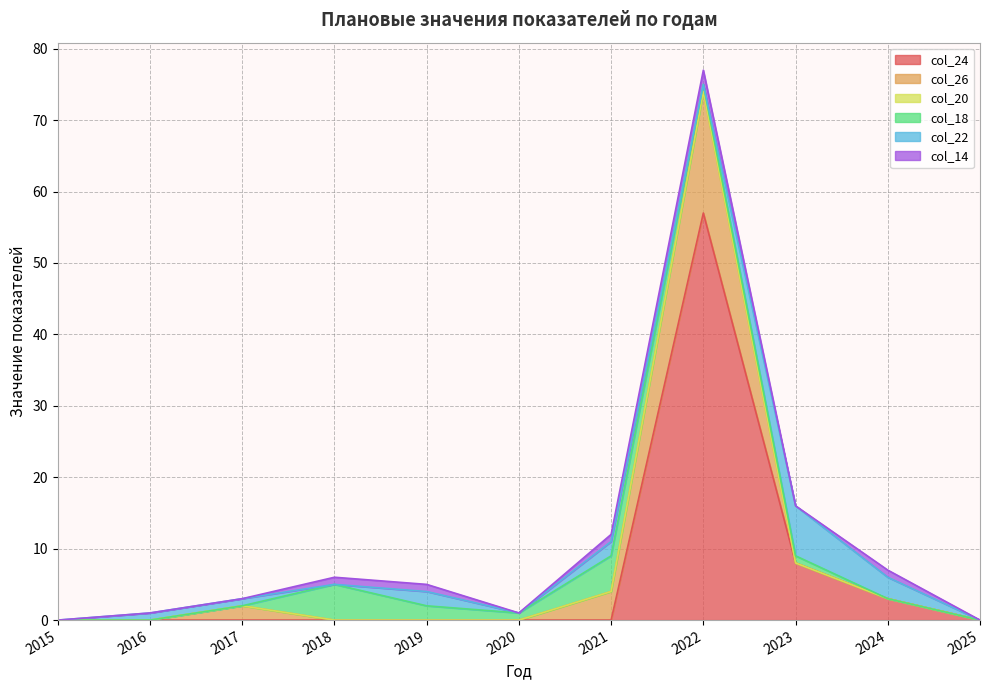

True or false: col_24 and col_18 cross at least once.

True